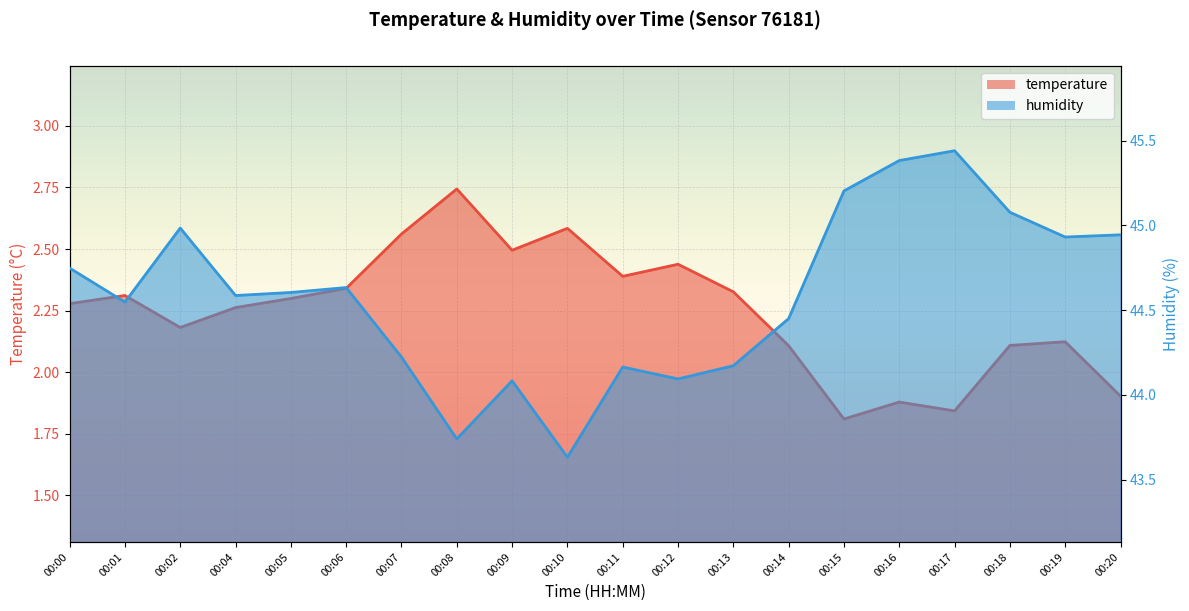

What is the difference between the temperature values at 00:14 and 00:07?

0.5